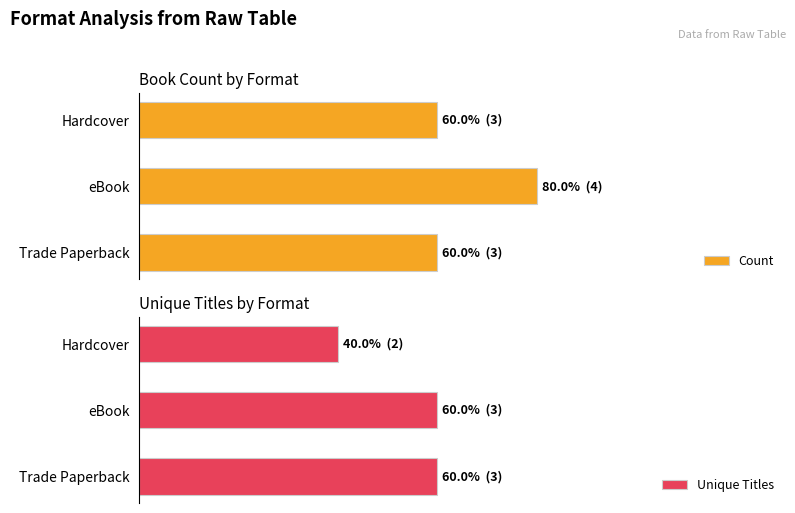

Which series has the largest range (max minus min)?

Count